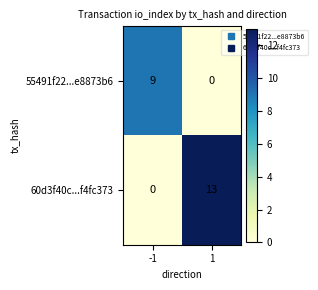

The 60d3f40c...f4fc373 series shows 13 at 1. True or false?

True